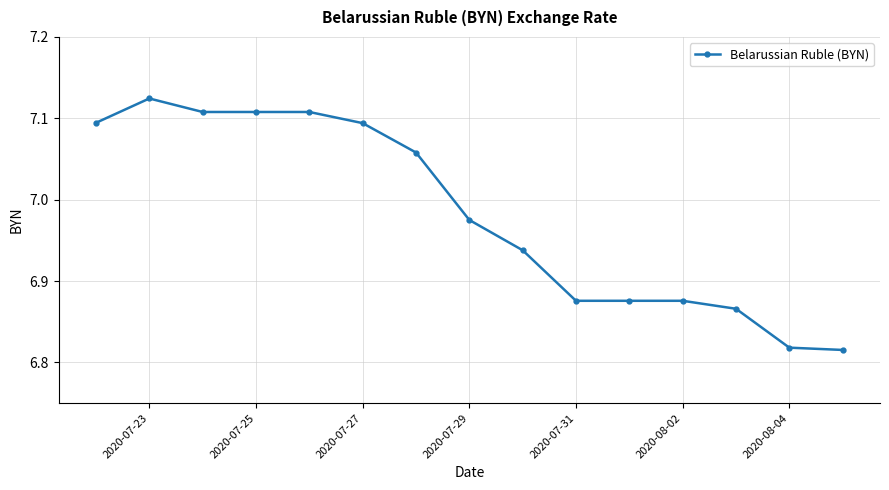

What is the difference between the maximum and minimum values?

0.3